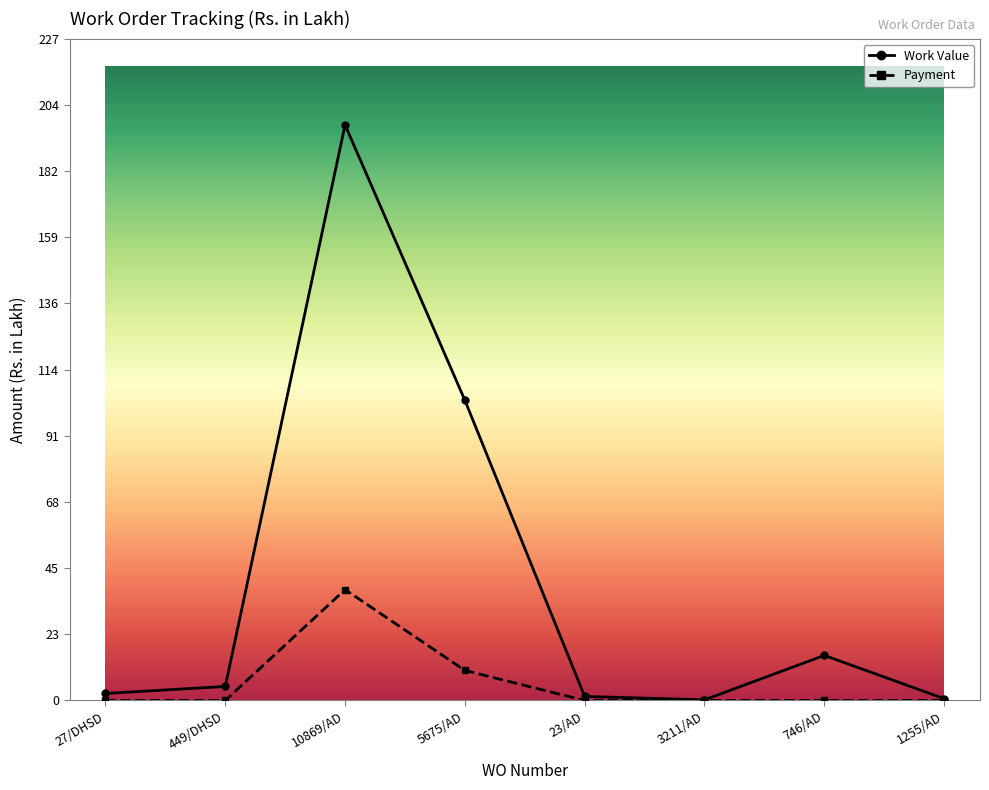

Where is Payment nearest to the value 19?

5675/AD